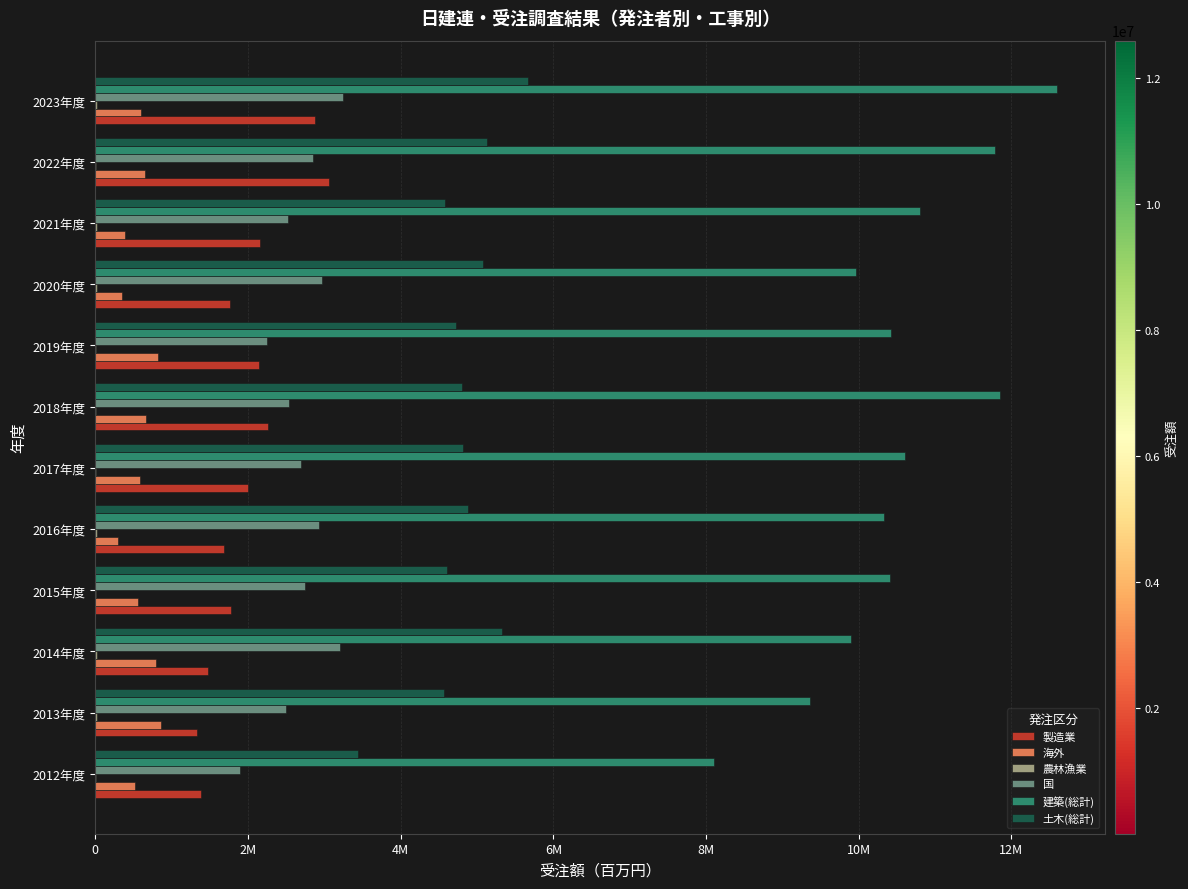

Reading left to right, what are all the values shown in this chart?

製造業: 1388878	1326030	1482384	1782009	1689663	1994741	2264859	2145496	1769889	2159008	3057528	2875738
海外: 520721	859994	790911	564471	293544	580150	663278	822136	355410	385219	653659	599588
農林漁業: 12584	18971	16090	10357	21615	13433	15405	8361	18837	16349	12986	17055
国: 1889379	2499200	3200569	2751580	2929070	2700900	2532223	2247356	2965789	2523938	2849134	3239220
建築(総計): 8104537	9357895	9904221	10405568	10326522	10603854	11847351	10421695	9965815	10802347	11785372	12593055
土木(総計): 3444697	4566144	5326916	4607006	4882946	4822300	4807314	4719317	5074535	4585107	5129261	5671160